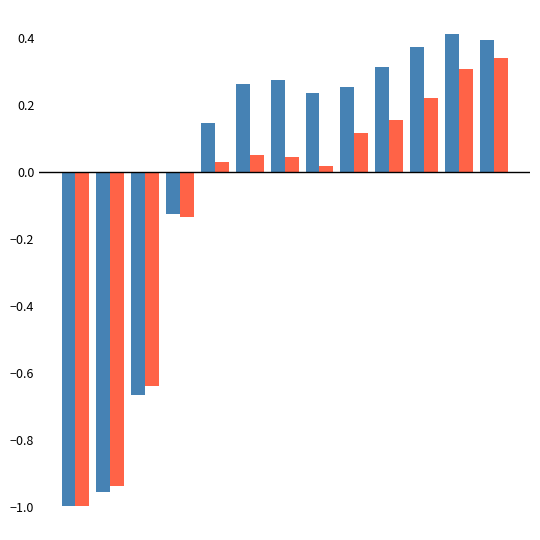

Count the number of data series in this chart.

2